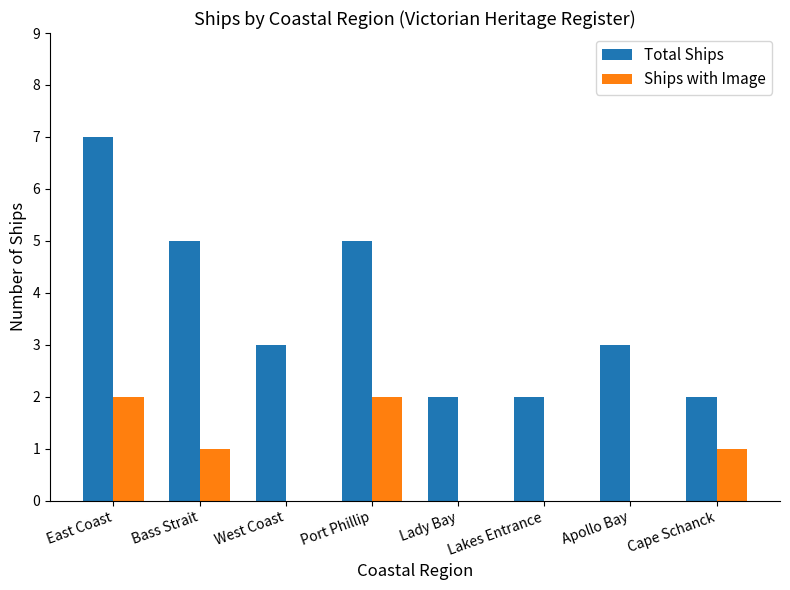

Between Port Phillip and Cape Schanck, which series saw the biggest shift?

Total Ships